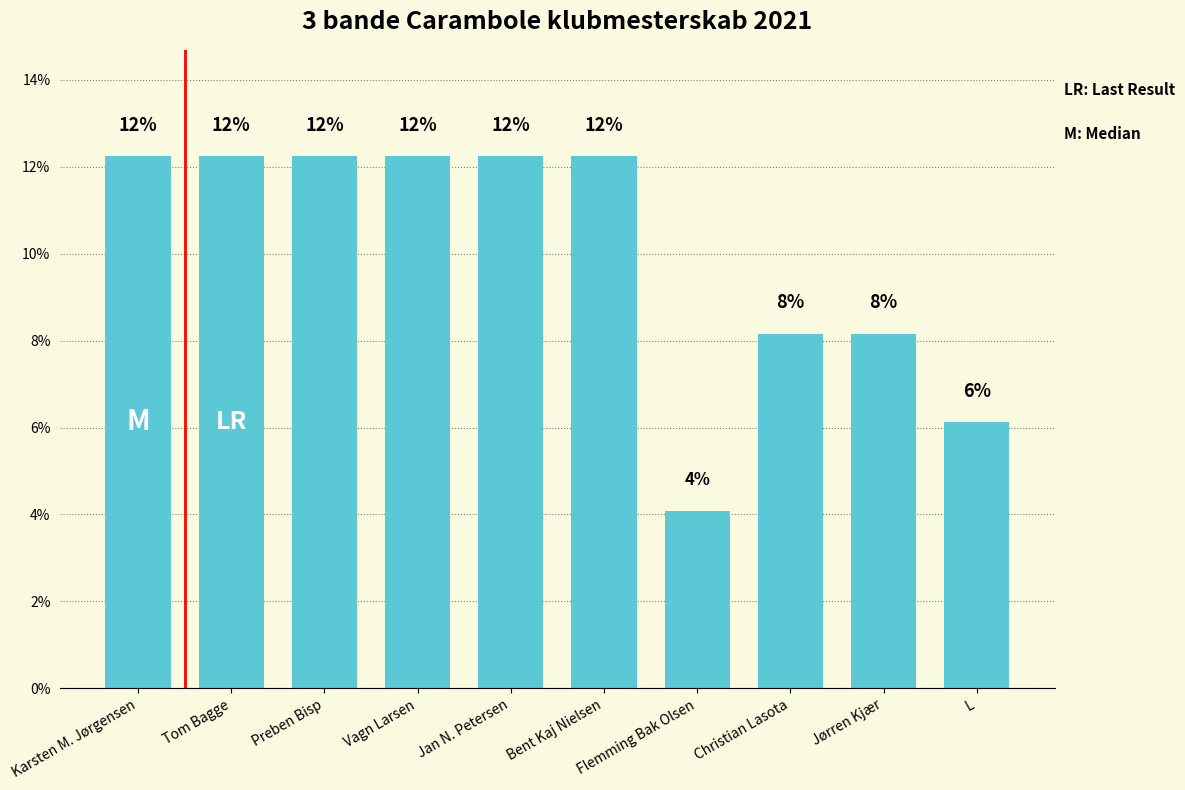

Reading left to right, extract all data points from this chart.

12.2	12.2	12.2	12.2	12.2	12.2	4.1	8.2	8.2	6.1